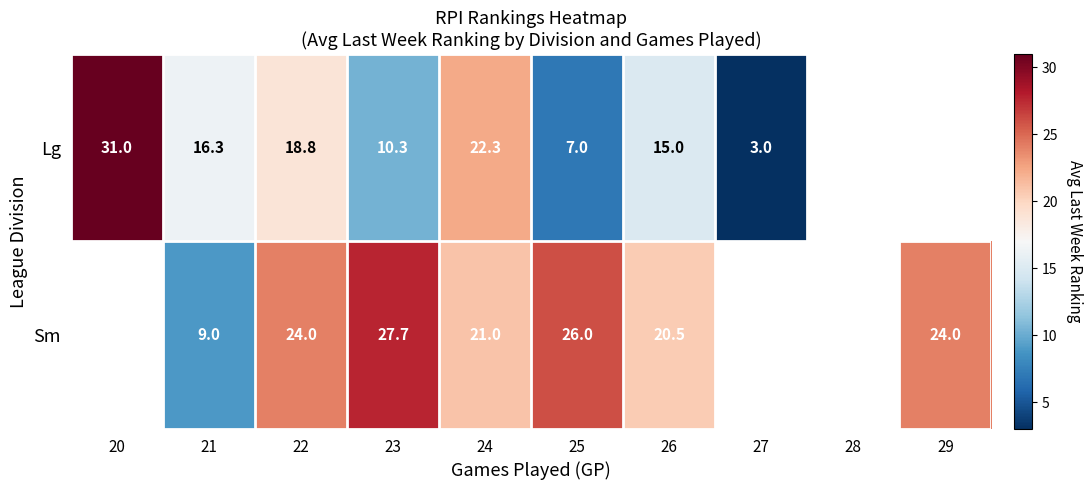

Is it true that Sm equals 10.1 at 22?

False